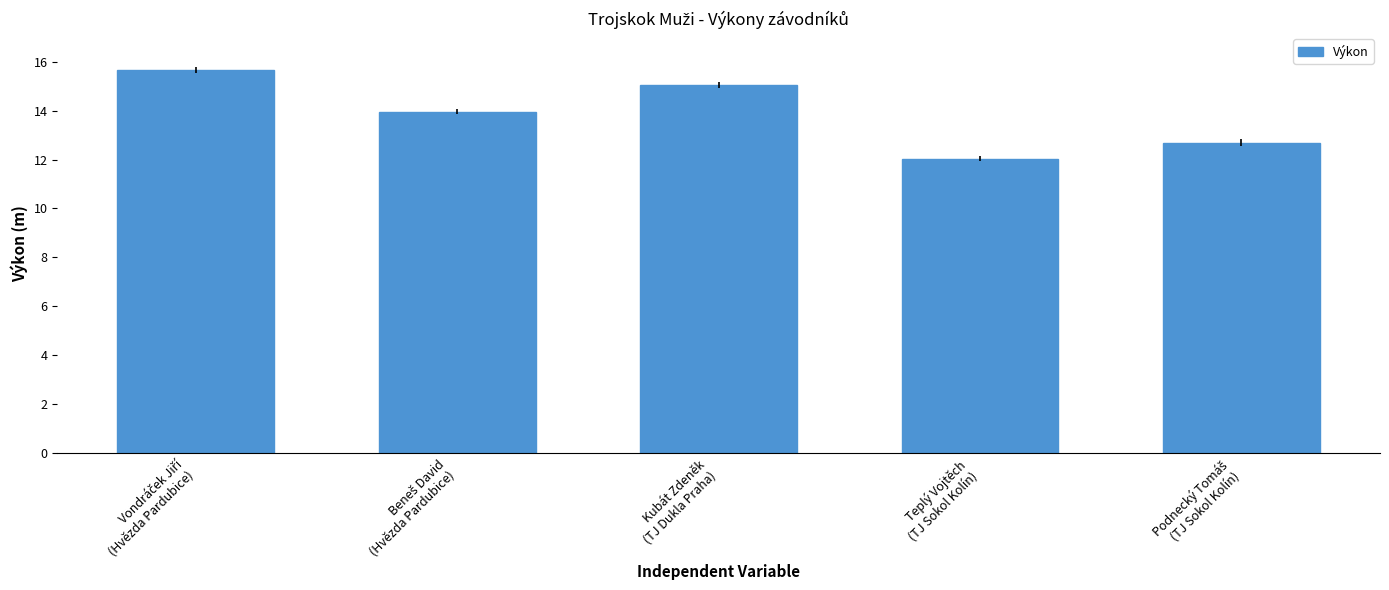

What is the minimum value shown in the chart?

12.0